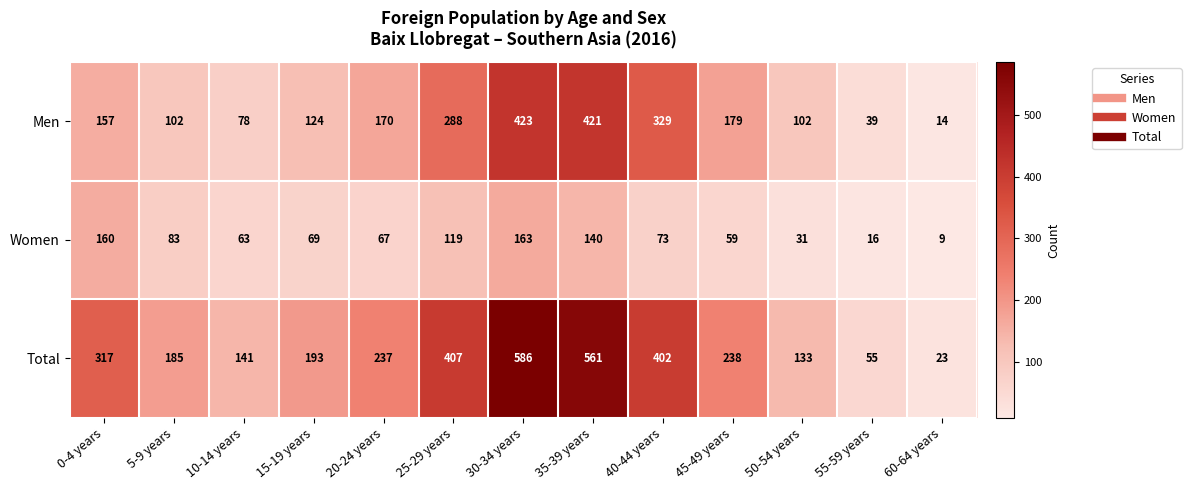

What is the average value of the Men series?

187